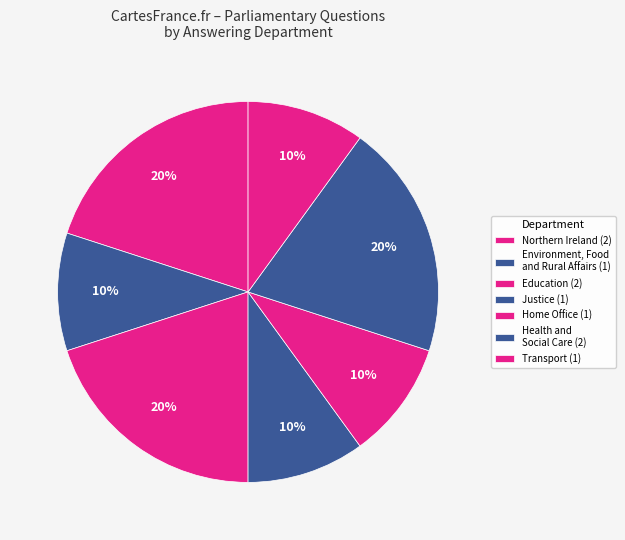

What is the largest slice in the pie chart?

Northern Ireland Office